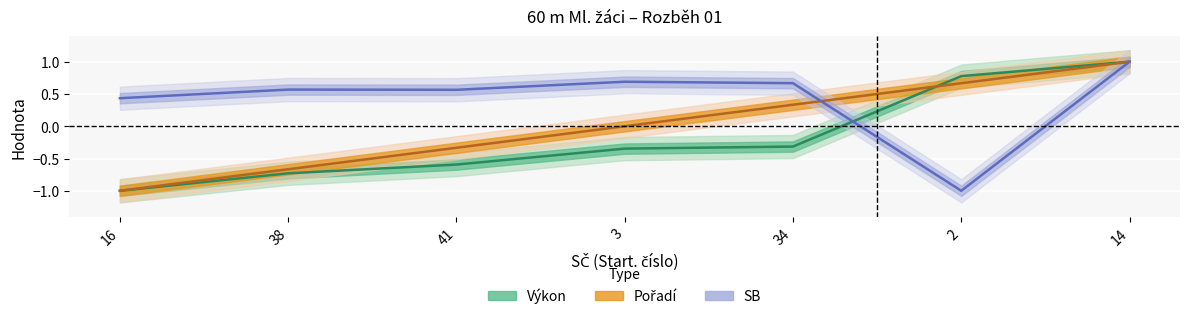

What is the approximate value of Pořadí at 34?

0.3